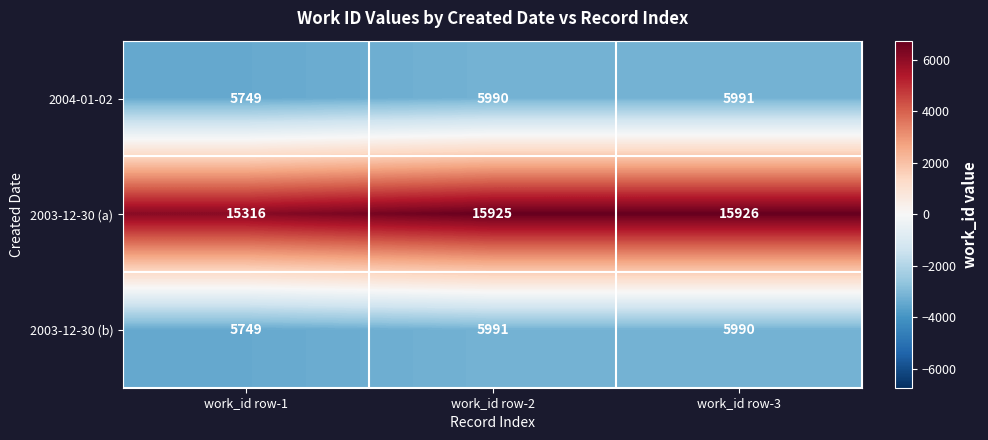

Is the value of 2004-01-02 at work_id row-1 greater than the value of 2003-12-30 (b) at work_id row-3?

No